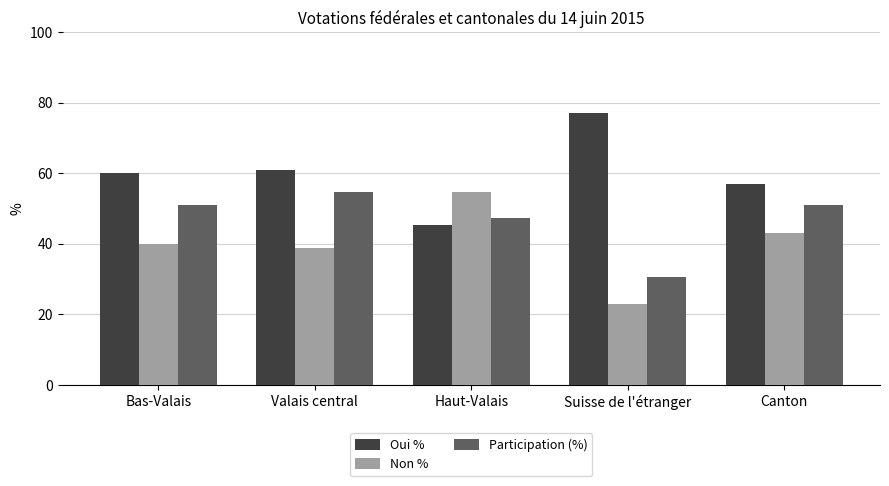

How many distinct data groups are displayed?

3